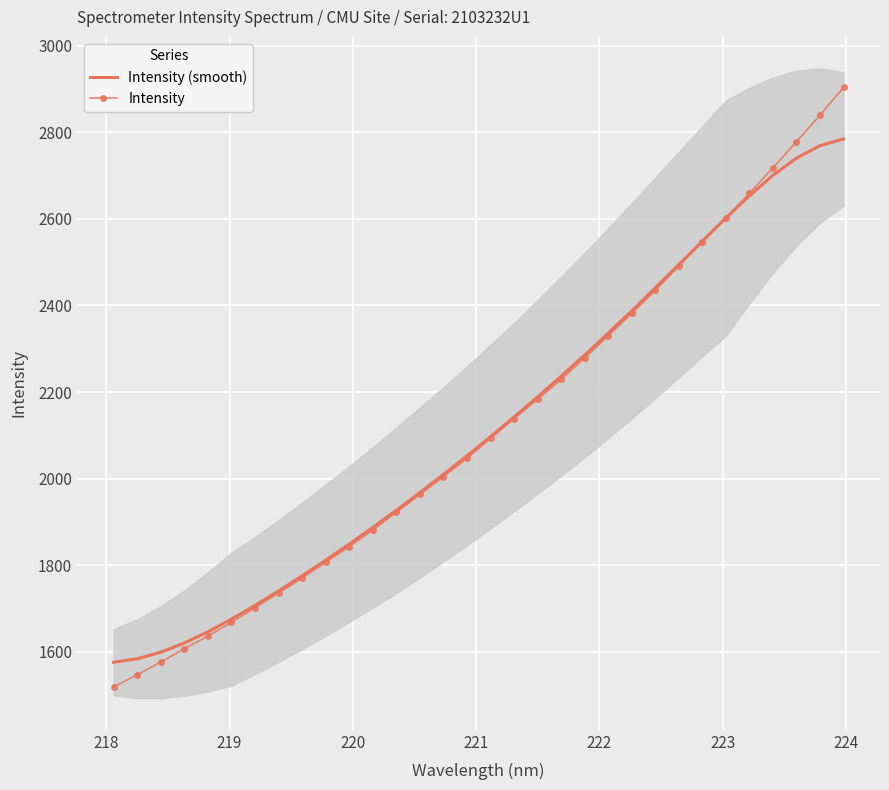

What is the lowest value of the Intensity series?

1519.1